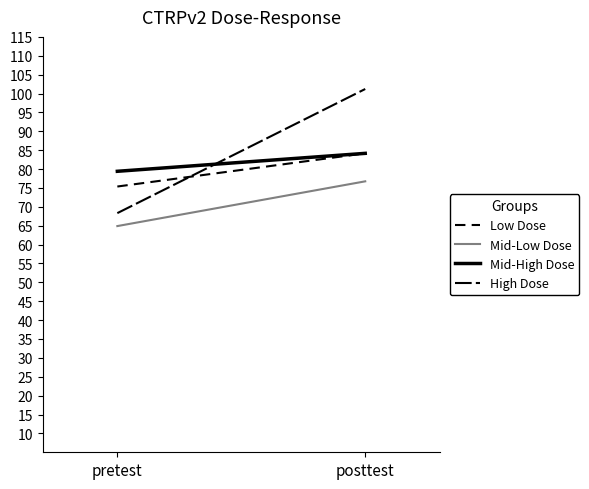

What position from the left is pretest?

1